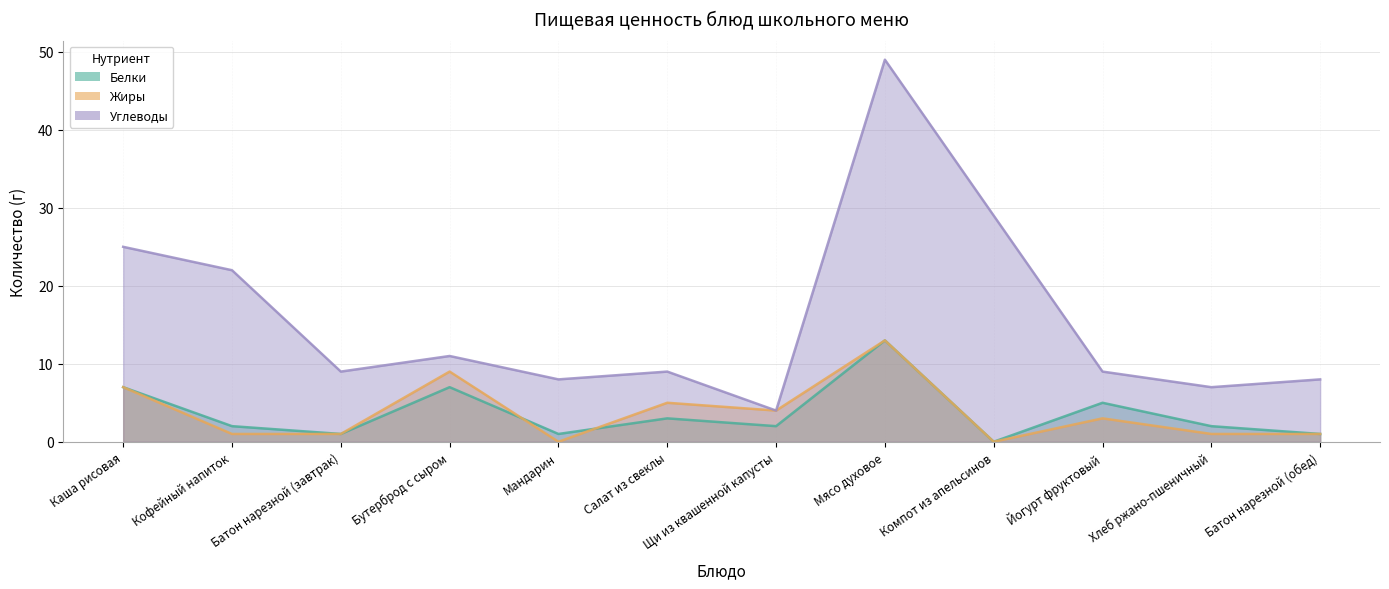

Is the value of Углеводы at Салат из свеклы greater than the value of Белки at Бутерброд с сыром?

Yes